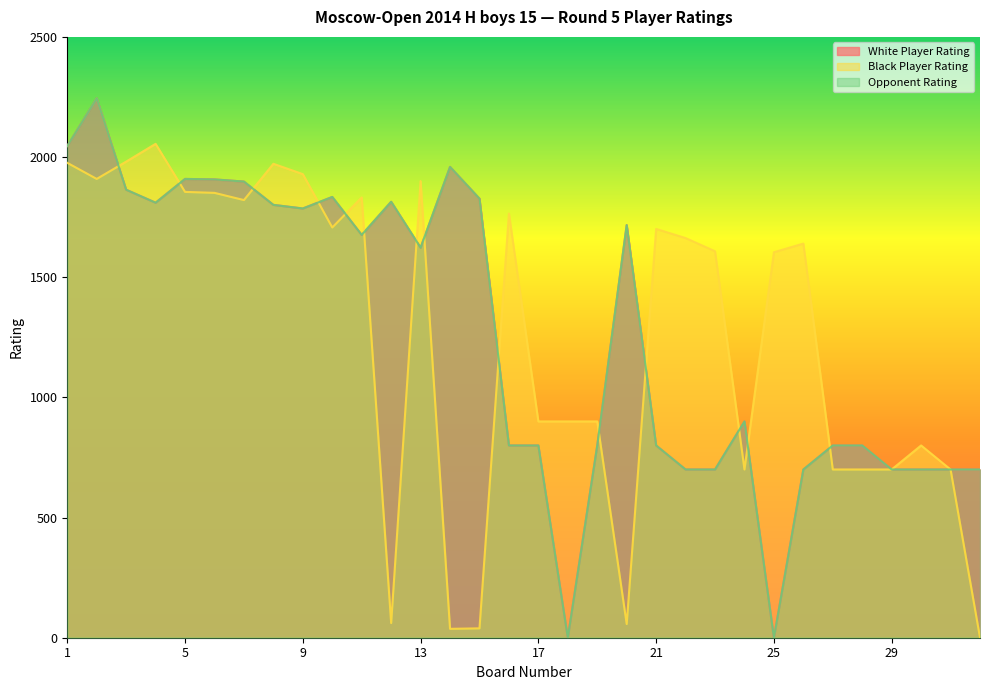

Count the number of categories in the chart.

32